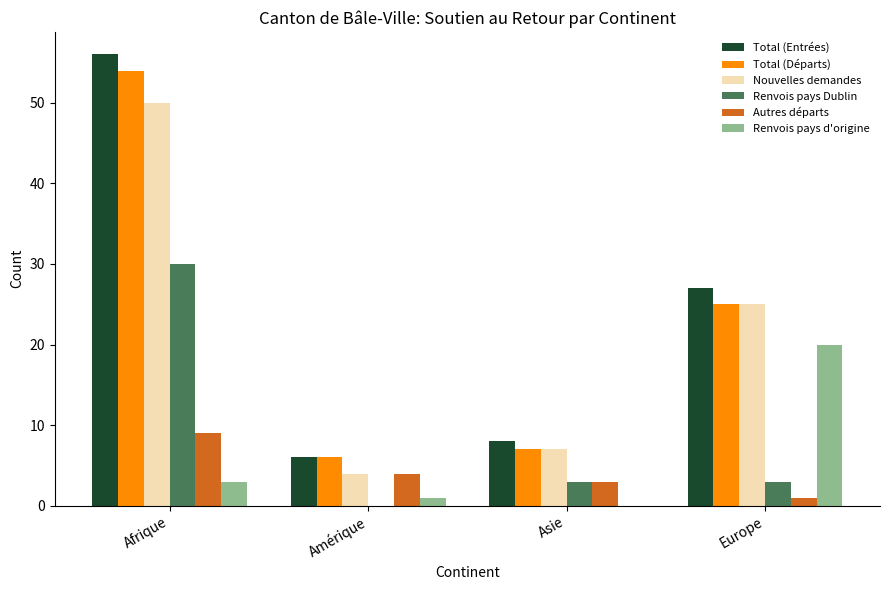

The Renvois pays d'origine series shows 20 at Europe. True or false?

True